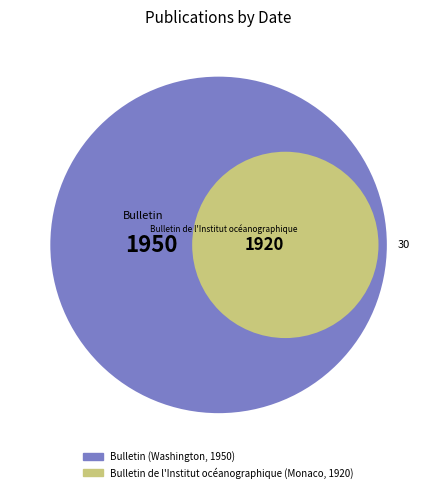

To the nearest percent, what portion does Bulletin (Washington, 1950) represent?

50%